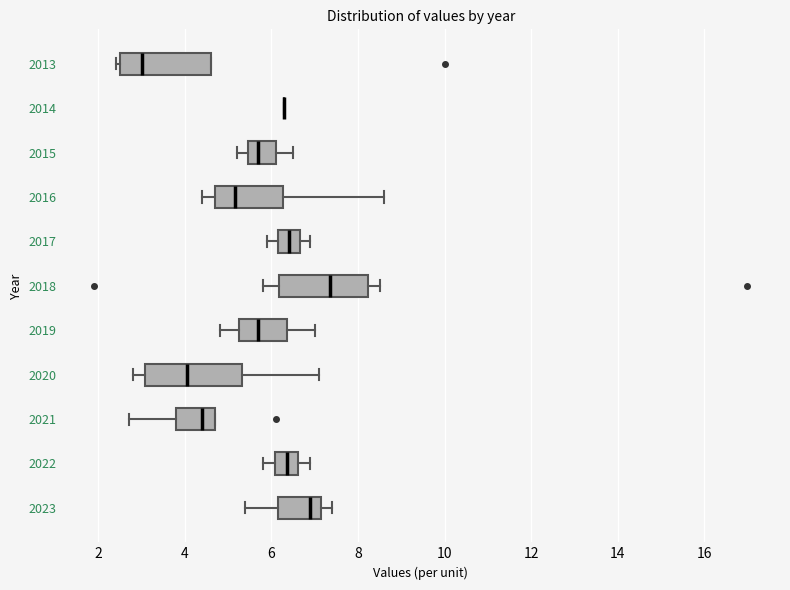

Reading bottom to top, transcribe this box plot: for each box, give where its median line is, the range the box spans, and where its two whiskers end, as read against the x-axis. The values are not printed on the chart, so give them approximately, as read against the axis.

2023: median 7.0, box 6.2 to 7.2, whiskers 5.4 to 7.4
2022: median 6.4, box 6.0 to 6.6, whiskers 5.8 to 7.0
2021: median 4.4, box 3.8 to 4.8, whiskers 2.8 to 4.8
2020: median 4.0, box 3.0 to 5.4, whiskers 2.8 to 7.2
2019: median 5.8, box 5.2 to 6.4, whiskers 4.8 to 7.0
2018: median 7.4, box 6.2 to 8.2, whiskers 5.8 to 8.6
2017: median 6.4, box 6.2 to 6.6, whiskers 6.0 to 7.0
2016: median 5.2, box 4.8 to 6.2, whiskers 4.4 to 8.6
2015: median 5.8, box 5.4 to 6.2, whiskers 5.2 to 6.6
2014: box collapsed to a line at 6.4, whiskers 6.4 to 6.4
2013: median 3.0, box 2.6 to 4.6, whiskers 2.4 to 4.6